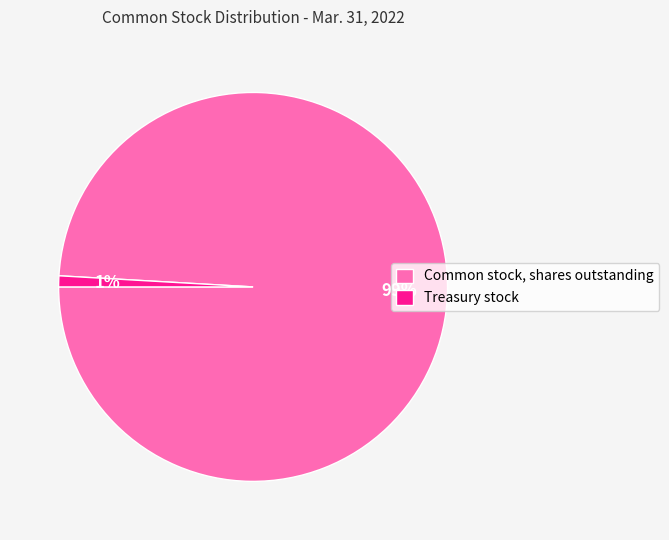

Is it true that Common stock, shares outstanding is 99% of the pie?

True